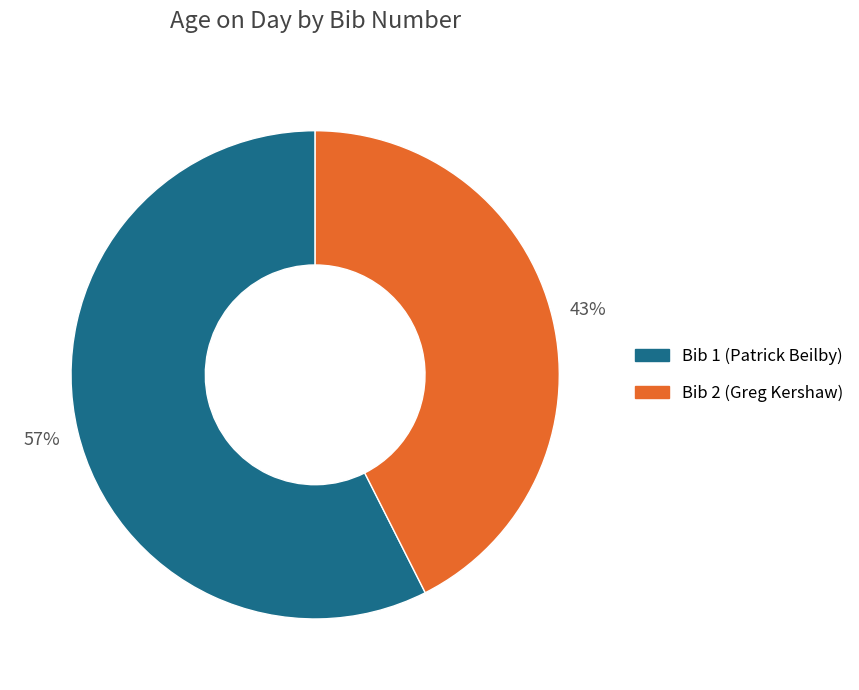

Is there any slice that represents more than half of the pie?

Yes